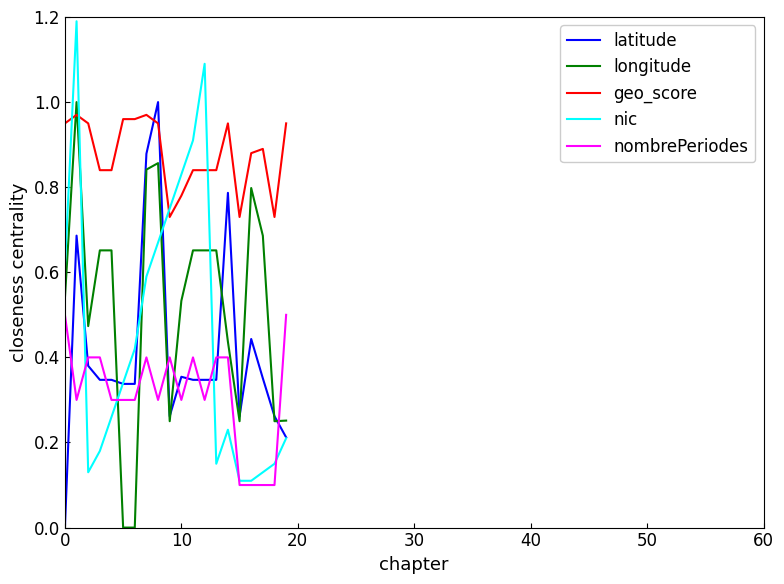

How many intersections are there between longitude and nombrePeriodes?

5